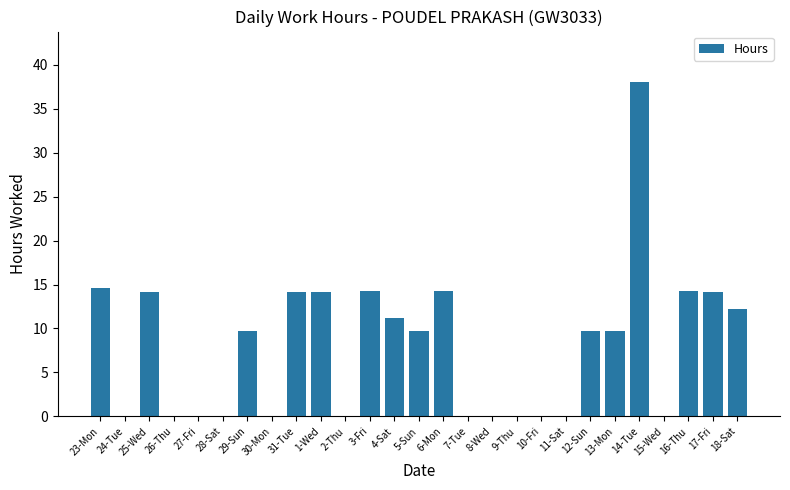

Count the number of values greater than 9.

15